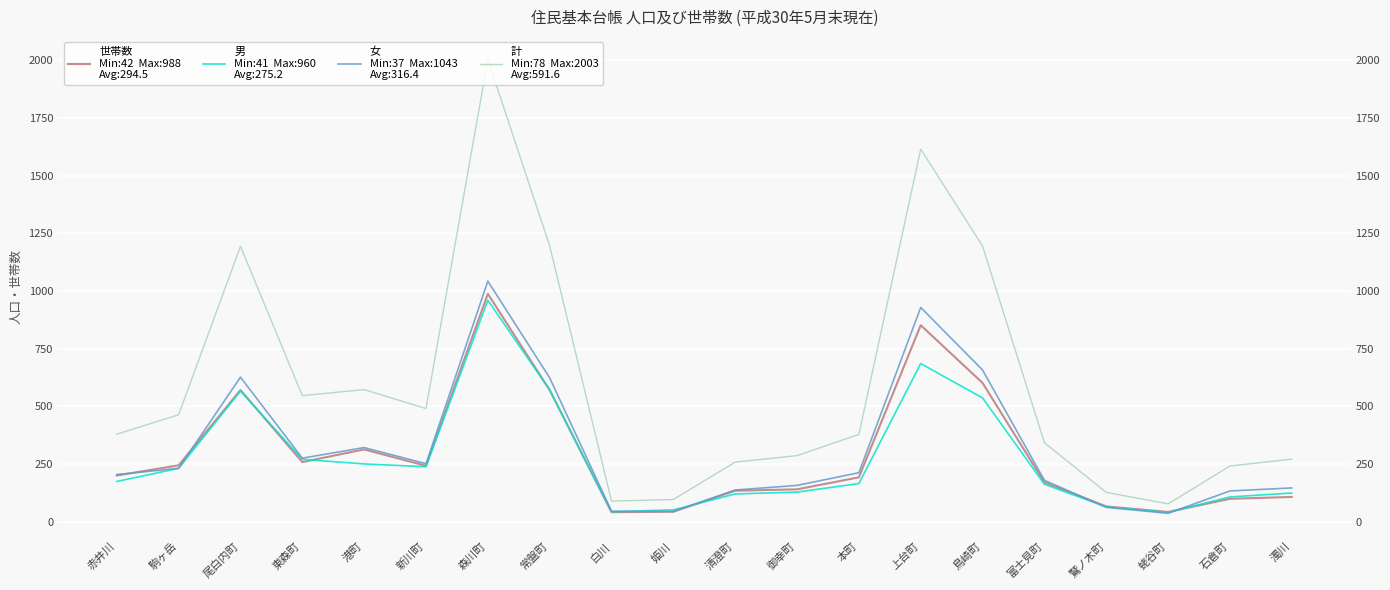

Reading left to right, what are all the values shown in this chart?

世帯数: 赤井川=201	駒ヶ岳=245	尾白内町=571	東森町=259	港町=314	新川町=243	森川町=988	常盤町=571	白川=42	姫川=44	清澄町=135	御幸町=141	本町=193	上台町=852	鳥崎町=602	富士見町=171	鷲ノ木町=67	蛯谷町=43	石倉町=100	濁川=108
男: 赤井川=175	駒ヶ岳=232	尾白内町=567	東森町=271	港町=251	新川町=239	森川町=960	常盤町=572	白川=44	姫川=52	清澄町=121	御幸町=129	本町=166	上台町=686	鳥崎町=537	富士見町=163	鷲ノ木町=65	蛯谷町=41	石倉町=108	濁川=125
女: 赤井川=205	駒ヶ岳=232	尾白内町=627	東森町=276	港町=322	新川町=252	森川町=1043	常盤町=624	白川=46	姫川=45	清澄町=138	御幸町=158	本町=213	上台町=929	鳥崎町=658	富士見町=180	鷲ノ木町=63	蛯谷町=37	石倉町=134	濁川=147
計: 赤井川=380	駒ヶ岳=464	尾白内町=1194	東森町=547	港町=573	新川町=491	森川町=2003	常盤町=1196	白川=90	姫川=97	清澄町=259	御幸町=287	本町=379	上台町=1615	鳥崎町=1195	富士見町=343	鷲ノ木町=128	蛯谷町=78	石倉町=242	濁川=272